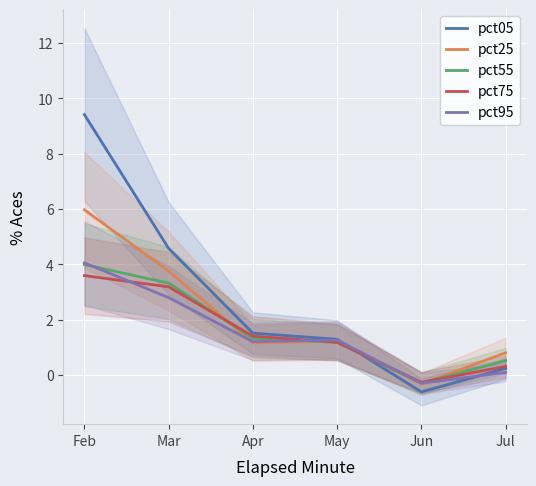

How many intersections are there between pct95 and pct75?

3